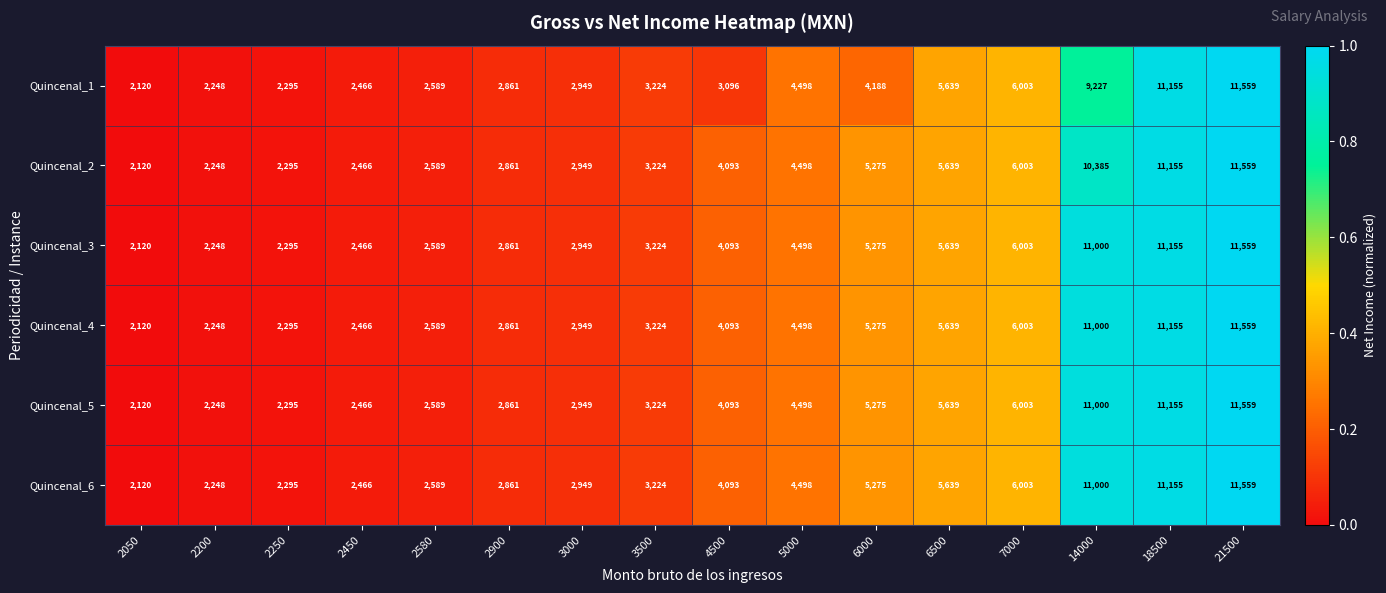

List the labels in order of Quincenal_3 value, largest first.

21500, 18500, 14000, 7000, 6500, 6000, 5000, 4500, 3500, 3000, 2900, 2580, 2450, 2250, 2200, 2050